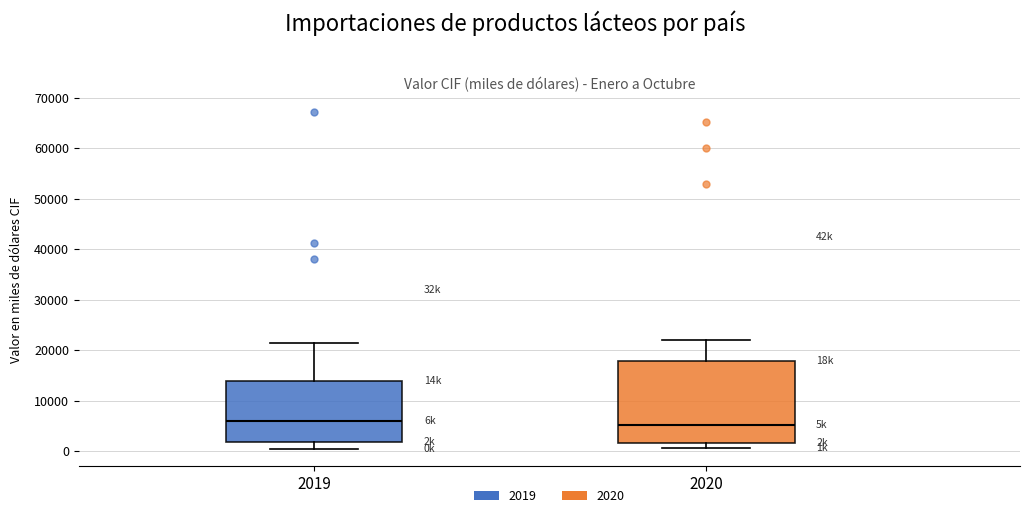

Reading left to right, read every box against the y-axis: the position of its median line, the range the box covers, and the ends of its whiskers. The values are not printed on the chart, so give them approximately, as read against the axis.

2019: median 6000, box 2000 to 14000, whiskers 0 to 21000
2020: median 5000, box 2000 to 18000, whiskers 1000 to 22000